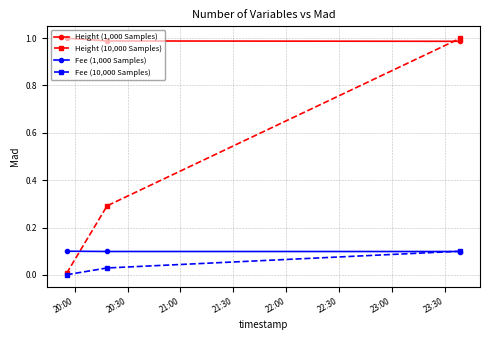

Which series has the widest spread of values?

Height (10,000 Samples)